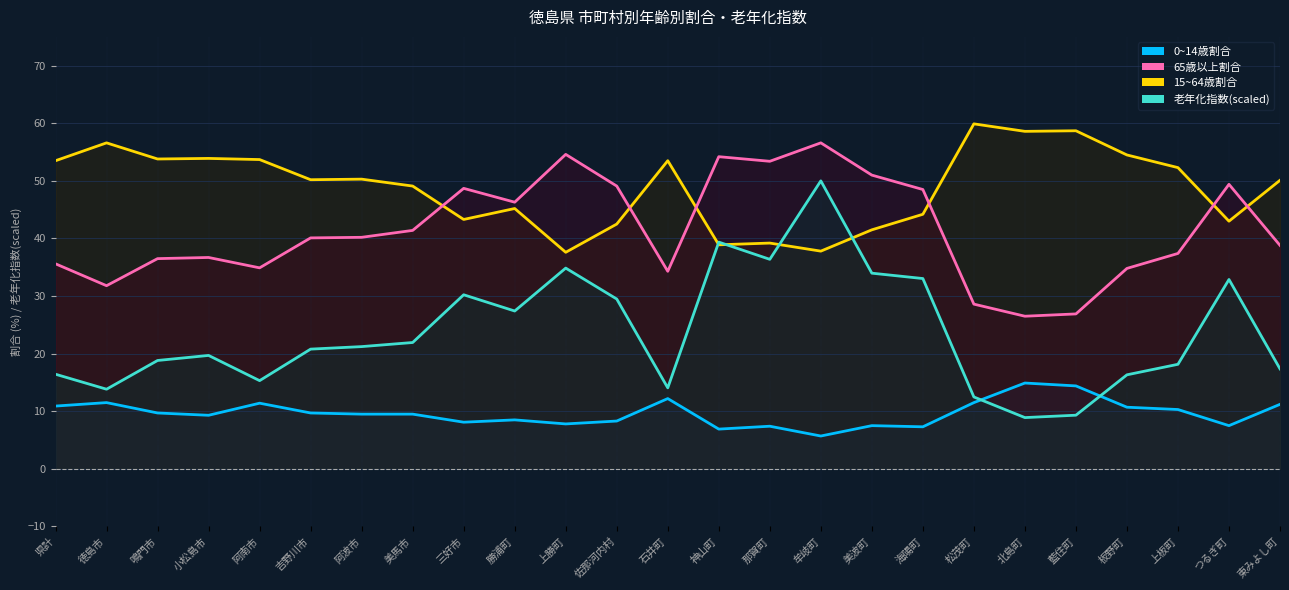

What is the label of the 14th point from the left?

神山町